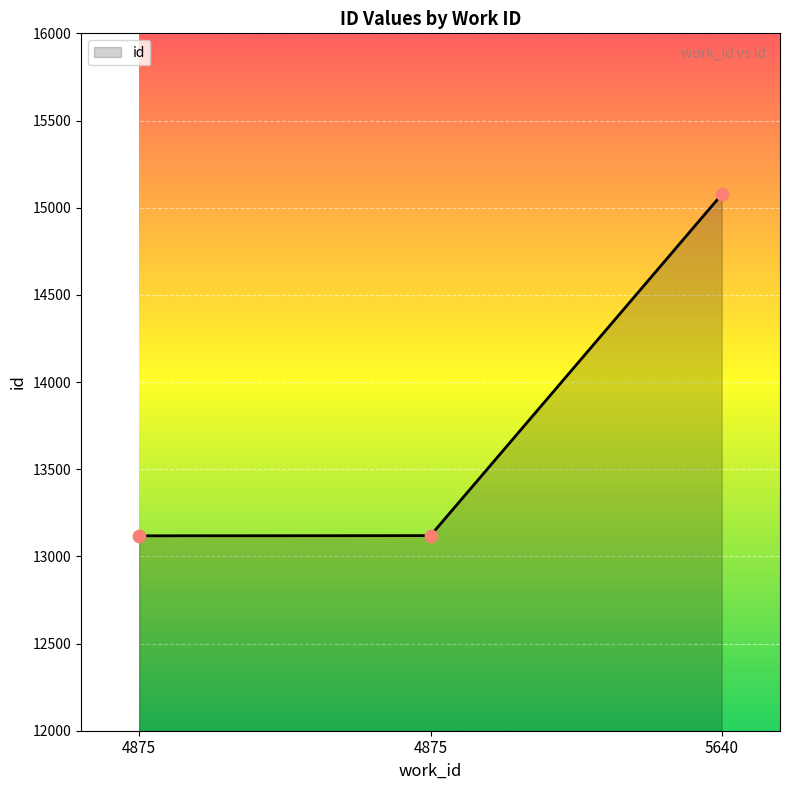

Approximately how many times larger is the value at 4875 compared to 4875?

1.0